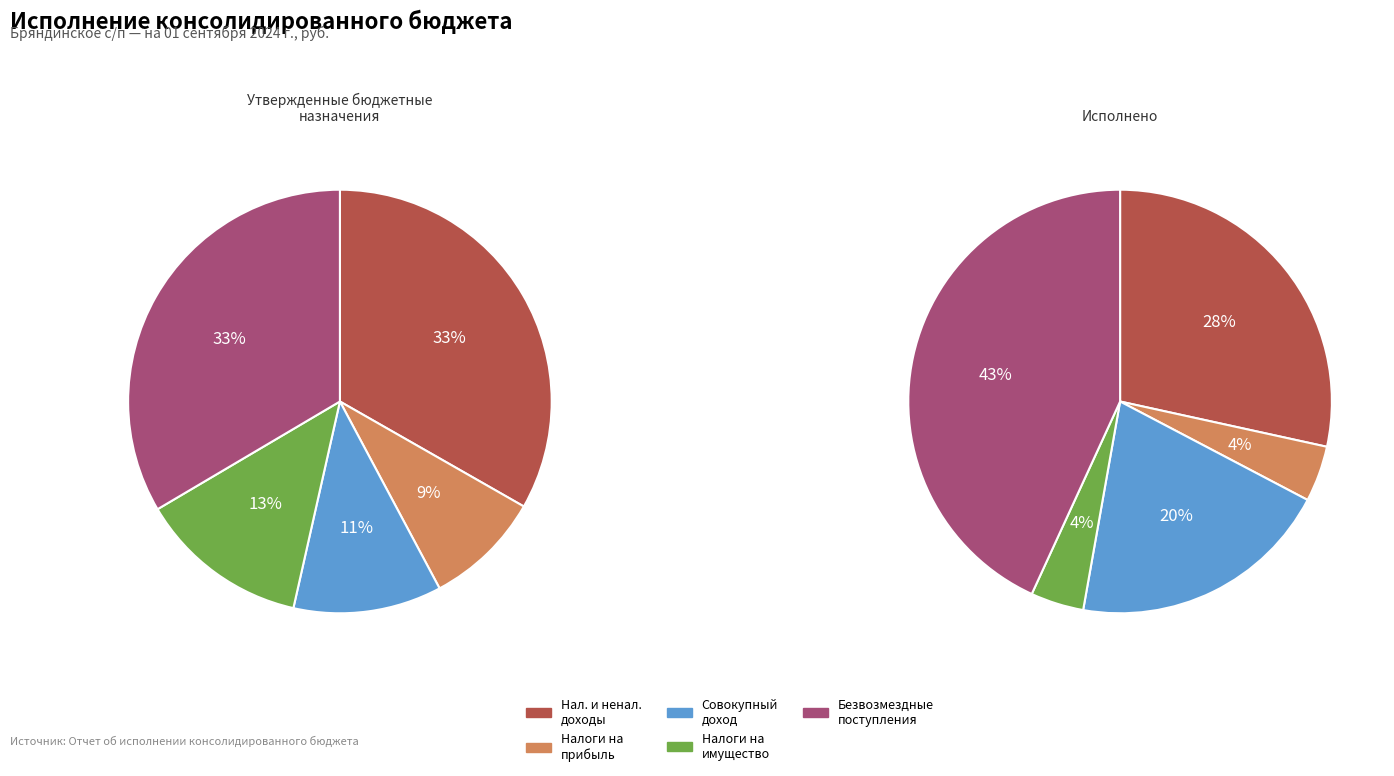

Which series has the widest spread of values?

Исполнено